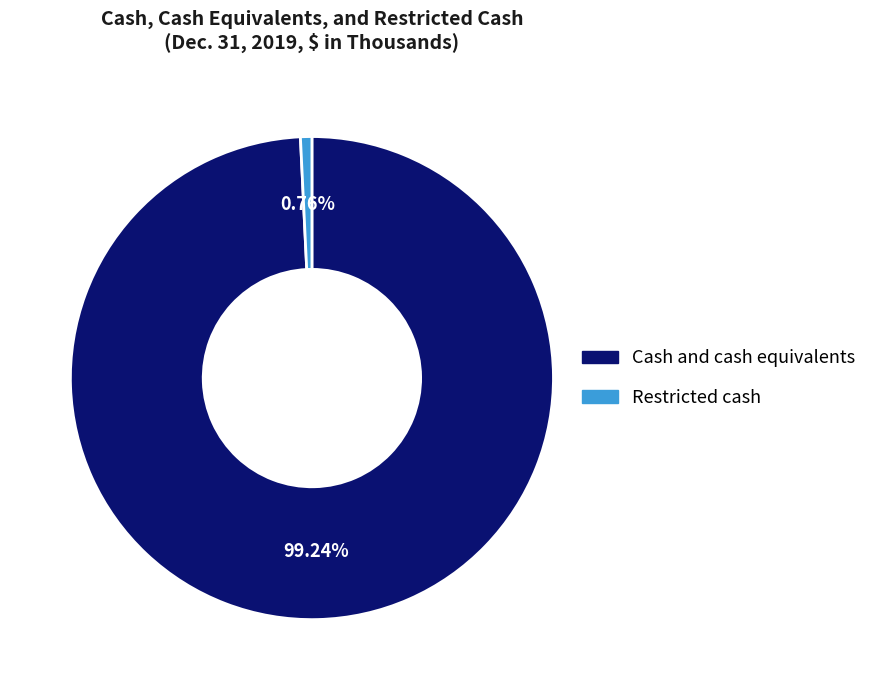

To the nearest percent, what portion does Restricted cash represent?

1%